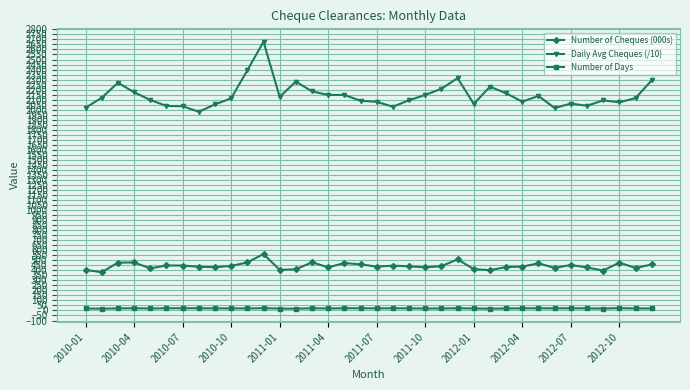

What is the sum of all Daily Avg Cheques (/10) values?

77170.7